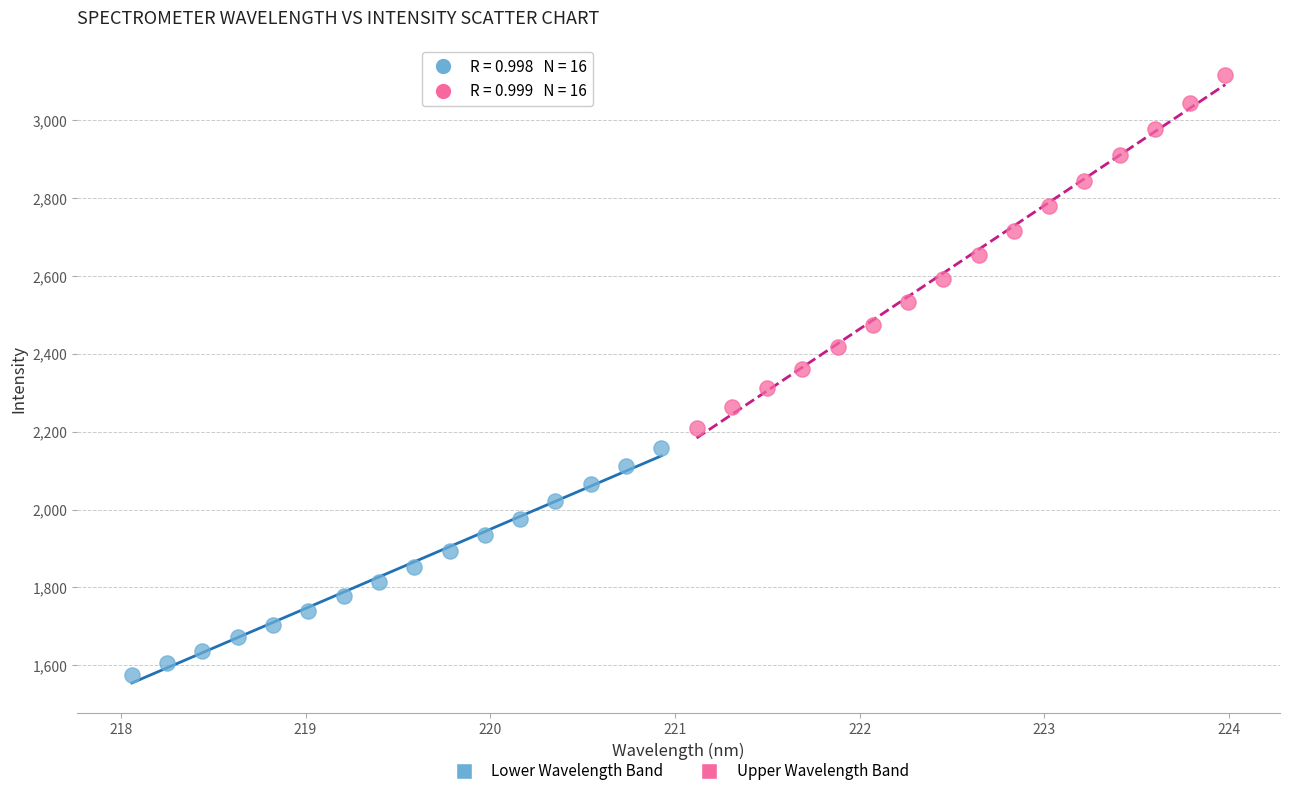

Which series has the largest Y range (max minus min)?

Upper Wavelength Band